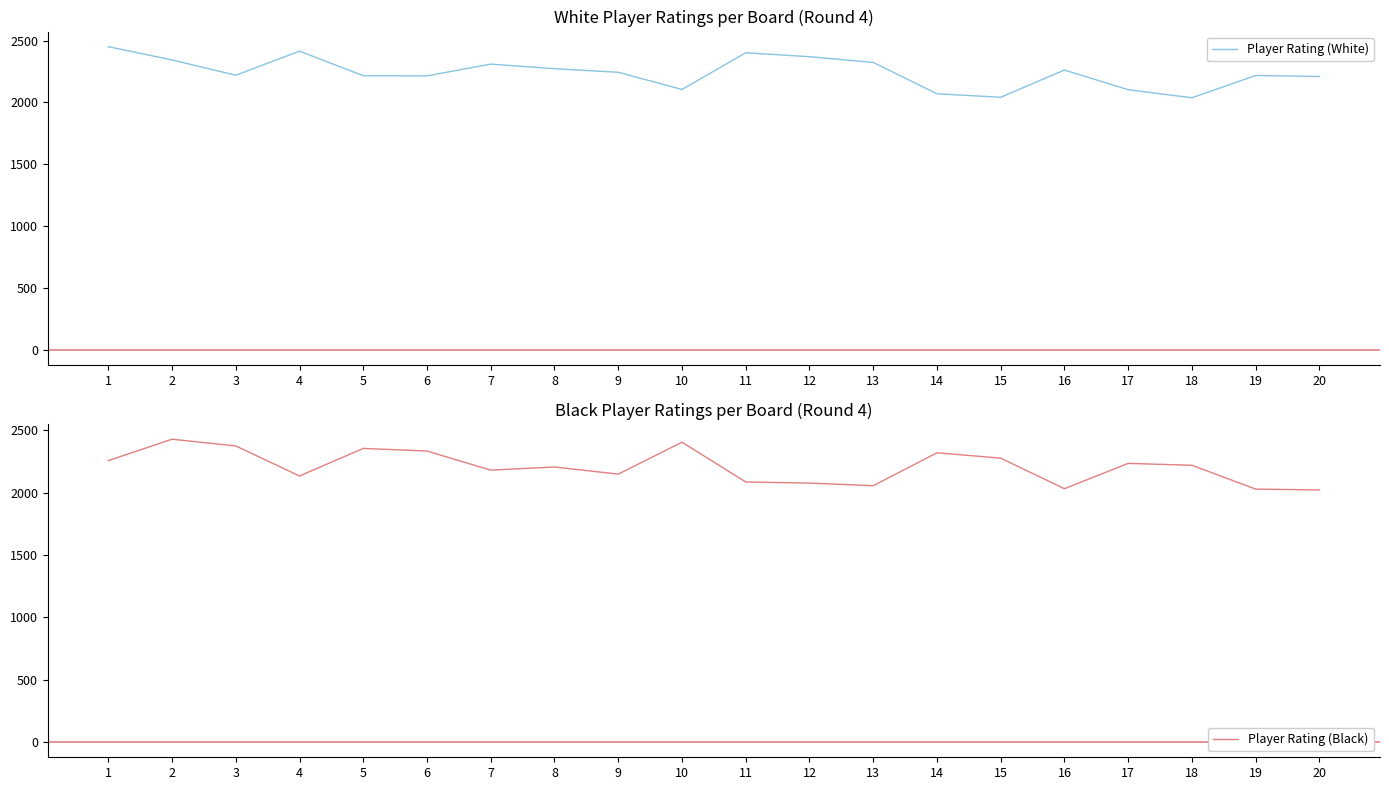

At which label does Player Rating (Black) first exceed 2220?

1